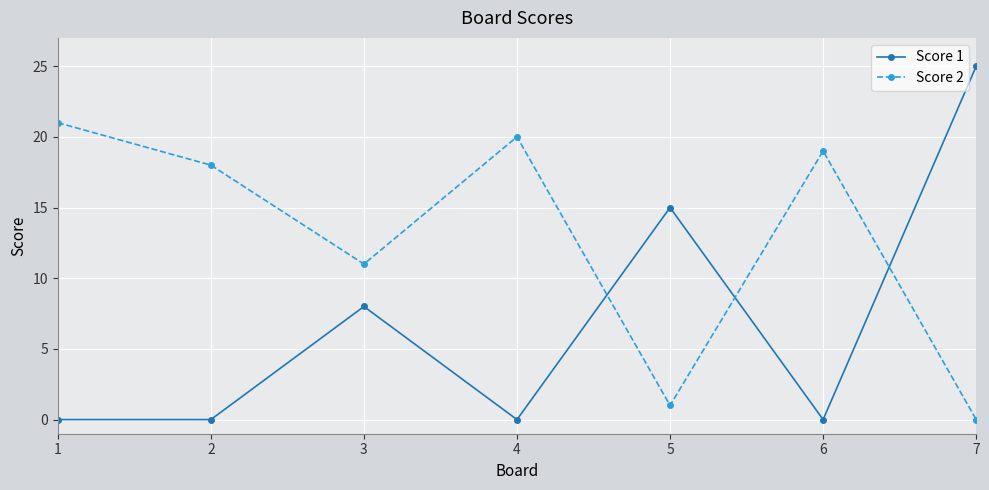

At which category is the sum across all series the highest?

7